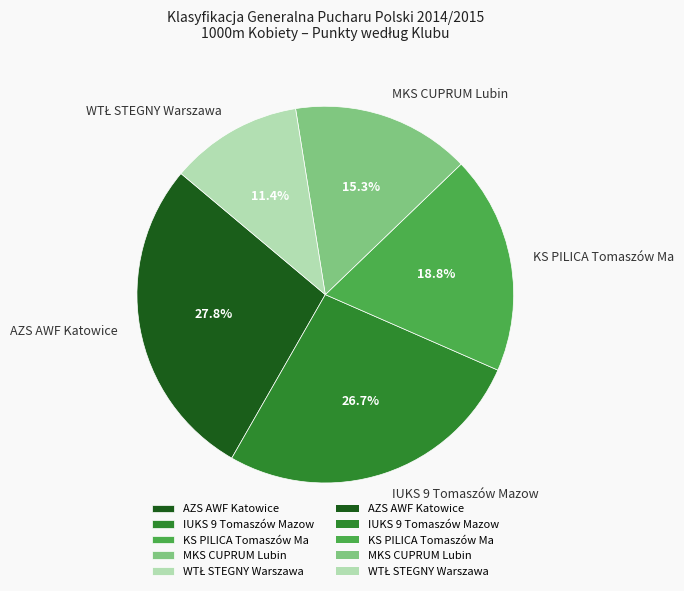

What is the ratio of the value at AZS AWF Katowice to the value at MKS CUPRUM Lubin?

1.8